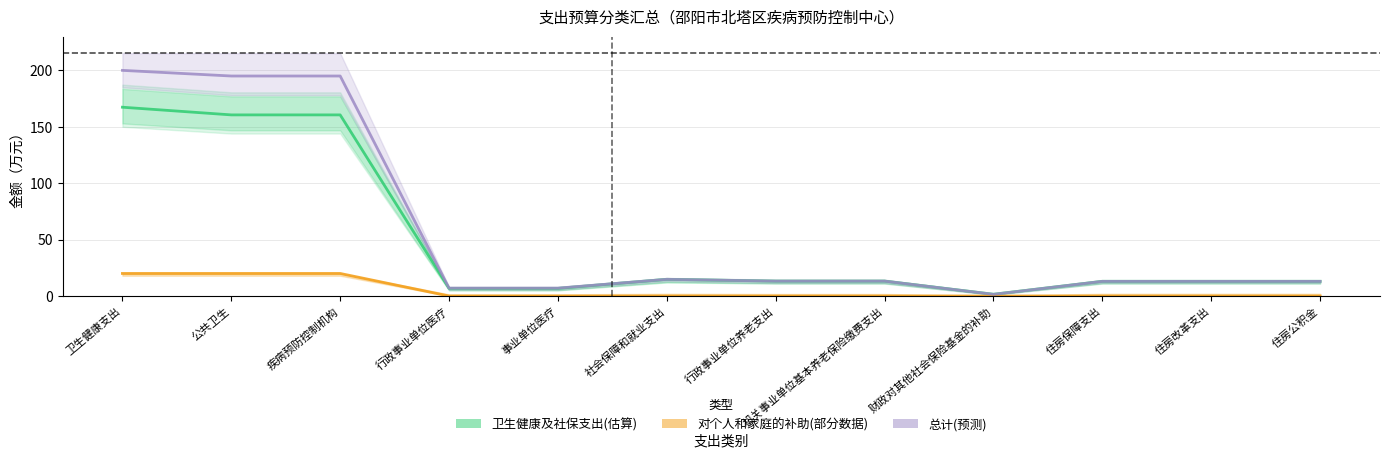

What is the total value across all series at 住房改革支出?

26.1